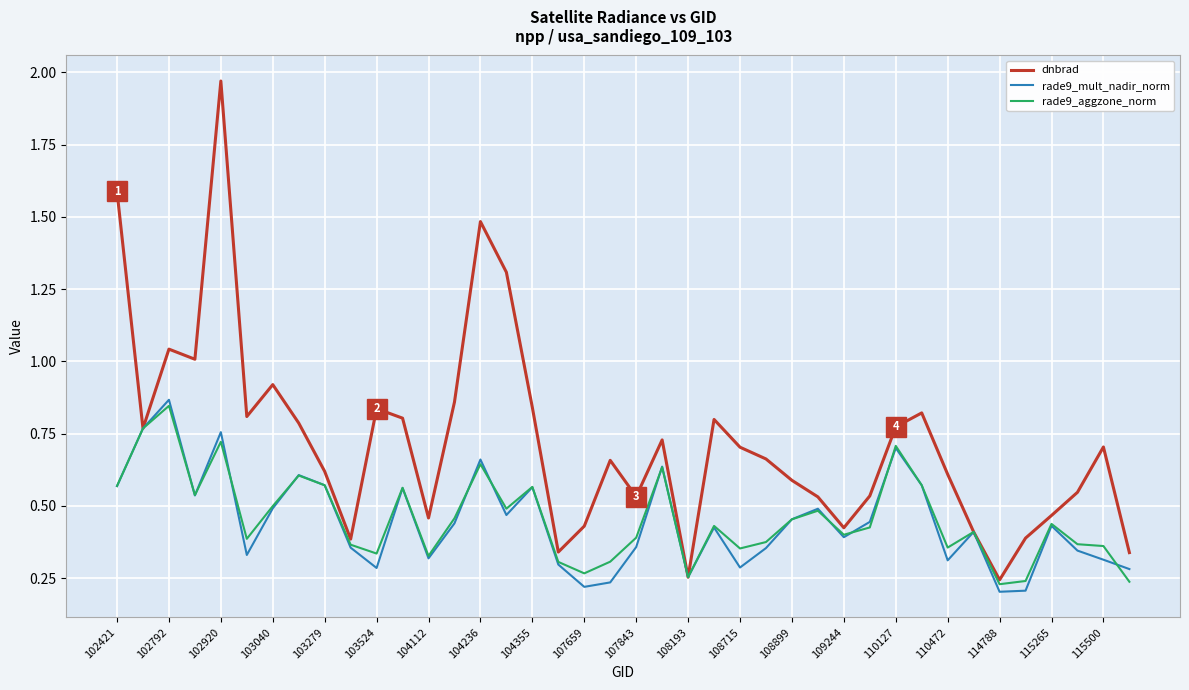

Which series has the largest total across all categories?

dnbrad